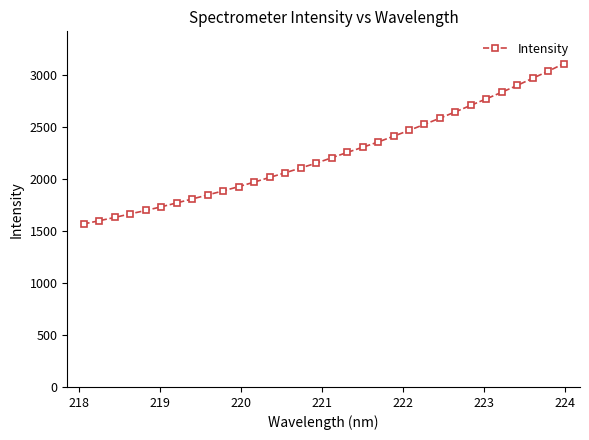

What is the value of the 27th point from the left?

2775.3